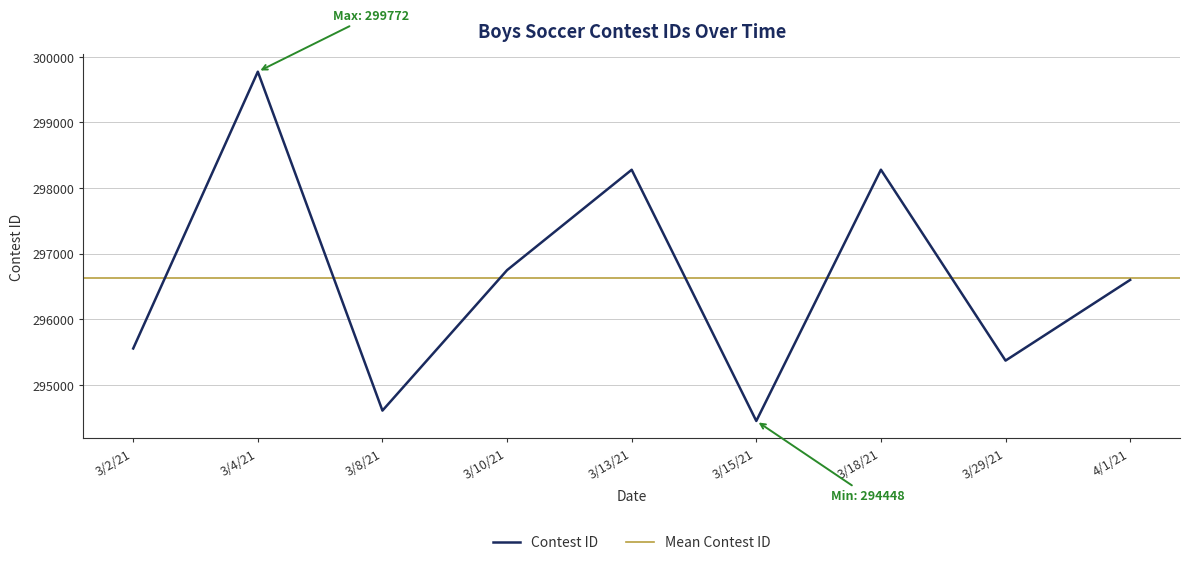

Is this an area chart (filled region under the line)?

No